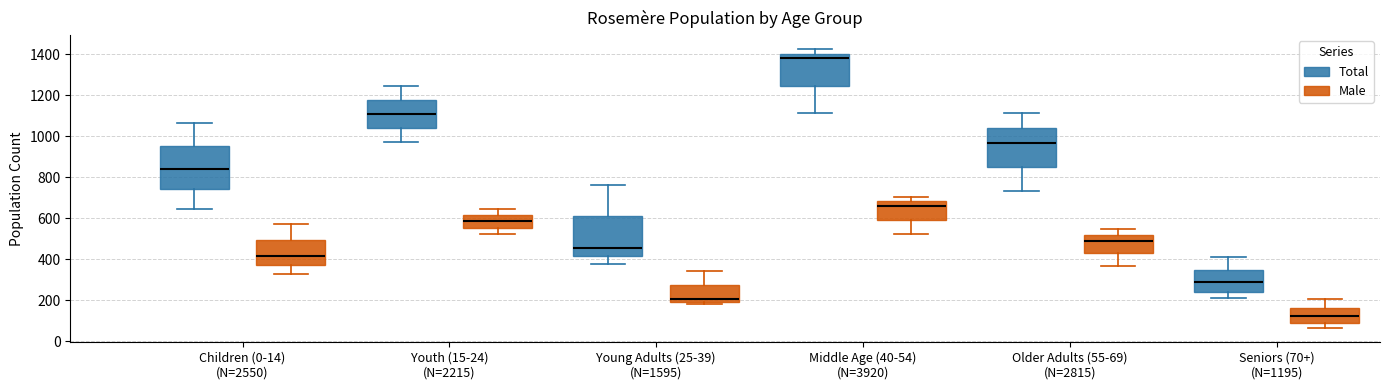

Reading left to right, transcribe this box plot: for each box, give where its median line is, the range the box spans, and where its two whiskers end, as read against the y-axis. The values are not printed on the chart, so give them approximately, as read against the axis.

Children (0-14) (N=2550) (Total): median 840, box 740 to 960, whiskers 640 to 1060
Children (0-14) (N=2550) (Male): median 420, box 380 to 500, whiskers 340 to 580
Youth (15-24) (N=2215) (Total): median 1100, box 1040 to 1180, whiskers 980 to 1240
Youth (15-24) (N=2215) (Male): median 580, box 560 to 620, whiskers 520 to 640
Young Adults (25-39) (N=1595) (Total): median 460, box 420 to 620, whiskers 380 to 760
Young Adults (25-39) (N=1595) (Male): median 200 (just above the box's lower edge), box 200 to 280, whiskers 180 to 340
Middle Age (40-54) (N=3920) (Total): median 1380, box 1240 to 1400, whiskers 1120 to 1420
Middle Age (40-54) (N=3920) (Male): median 660, box 600 to 680, whiskers 520 to 700
Older Adults (55-69) (N=2815) (Total): median 960, box 860 to 1040, whiskers 740 to 1120
Older Adults (55-69) (N=2815) (Male): median 500, box 440 to 520, whiskers 380 to 560
Seniors (70+) (N=1195) (Total): median 280, box 240 to 340, whiskers 220 to 420
Seniors (70+) (N=1195) (Male): median 120, box 80 to 160, whiskers 60 to 200